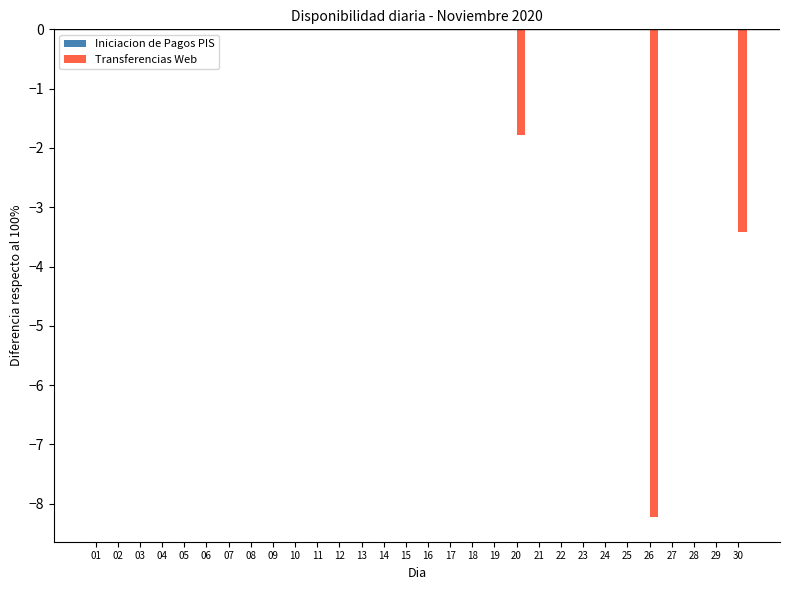

At which label is the value closest to -4?

30